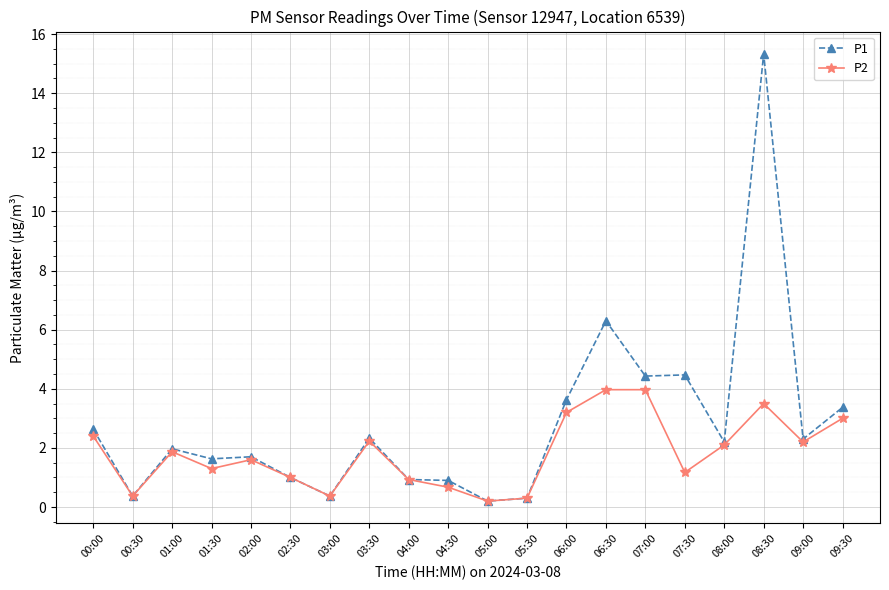

The value of P1 at 06:00 is 3.6. True or false?

True